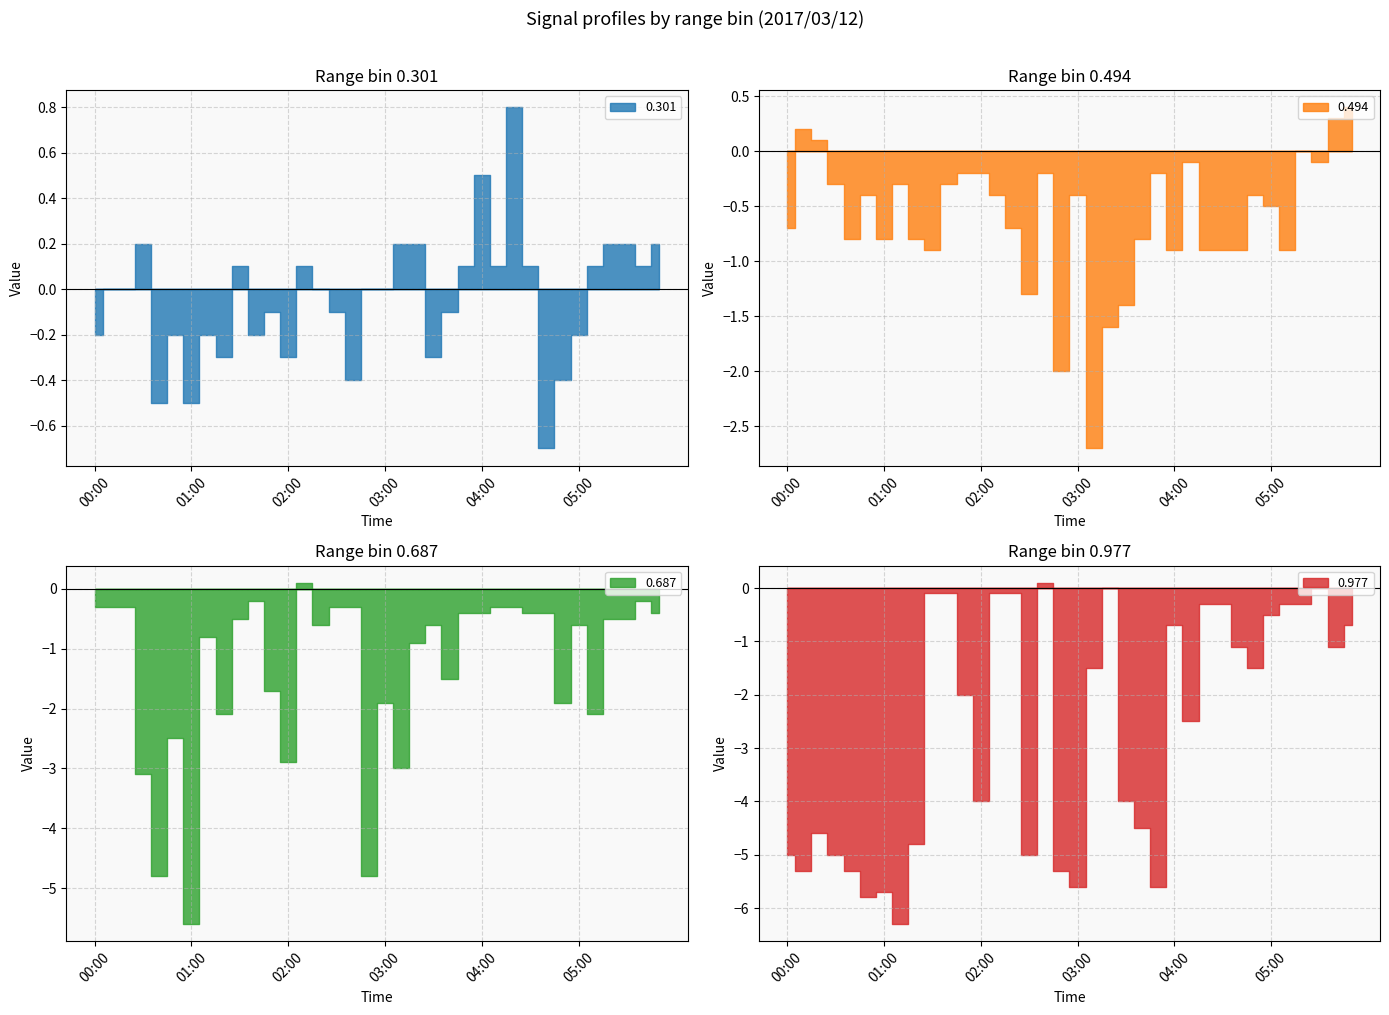

Which series has the largest range (max minus min)?

0.977